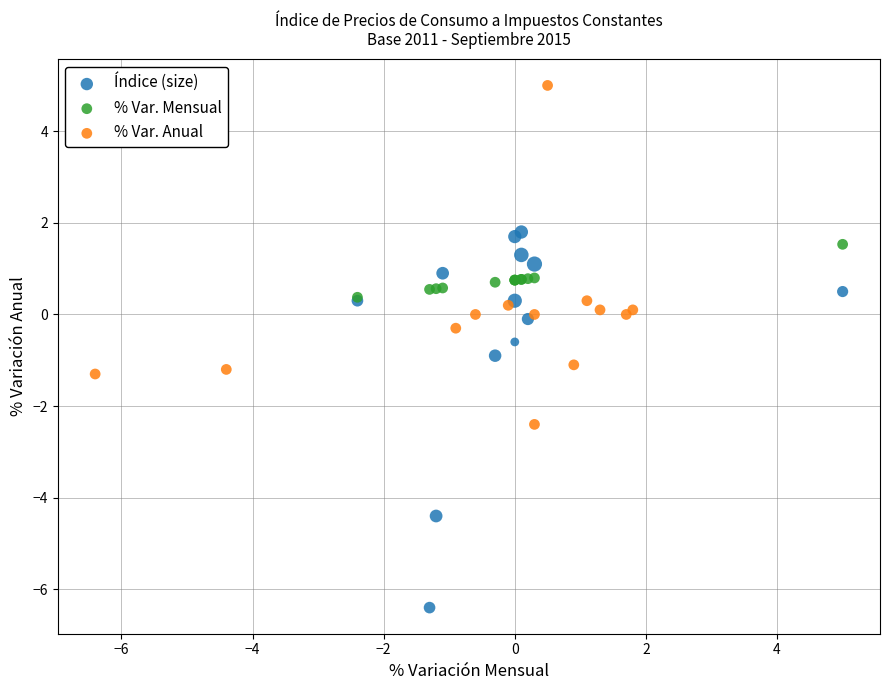

Which series reaches the maximum Y coordinate?

% Var. Anual